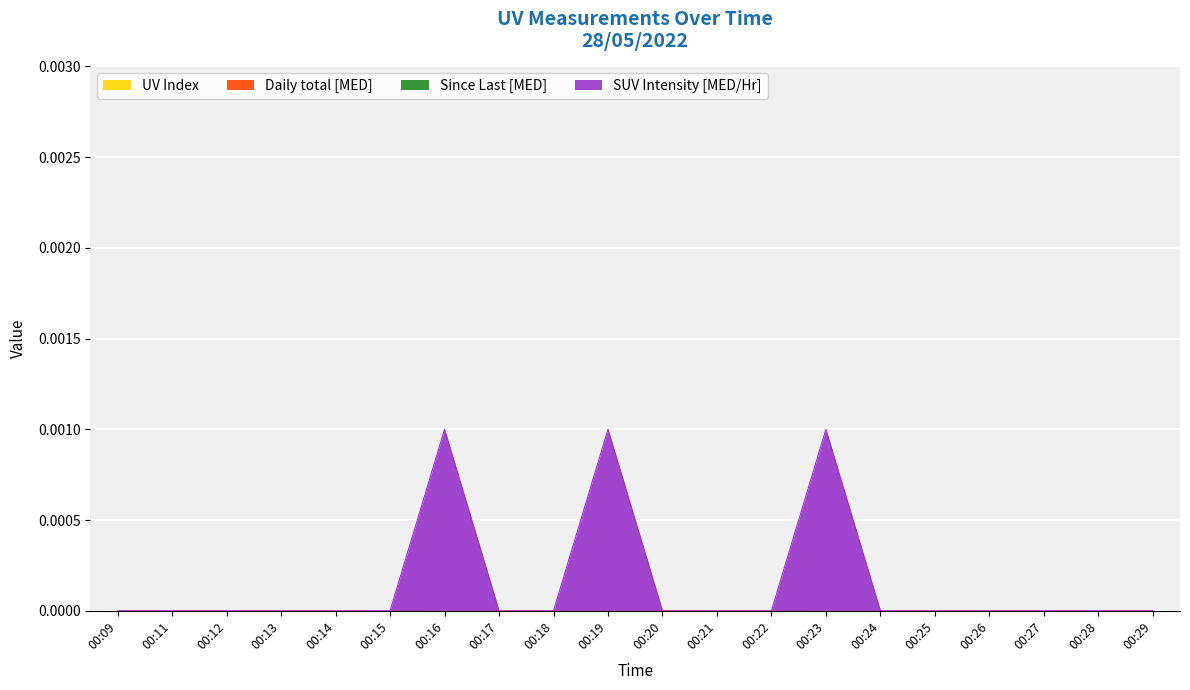

Where does the SUV Intensity [MED/Hr] series first go above 0?

00:16